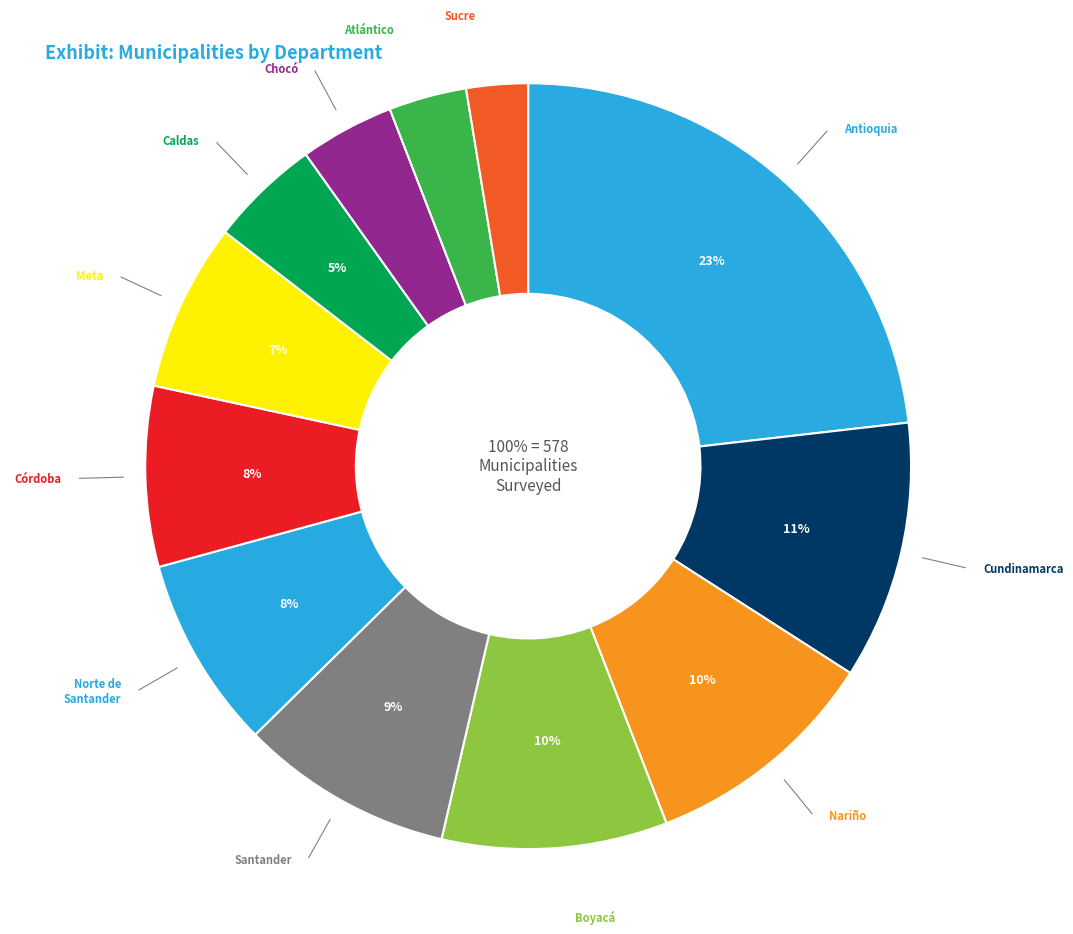

How many slices are in this pie chart?

12